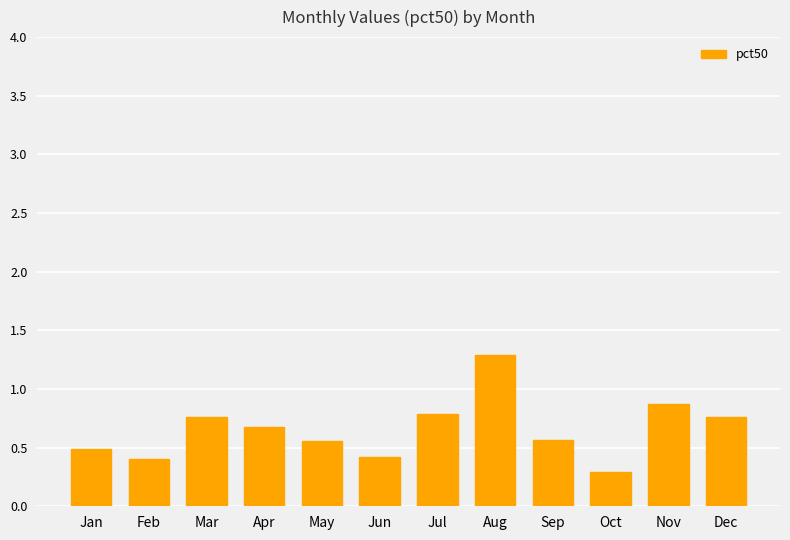

What is the minimum value shown in the chart?

0.3